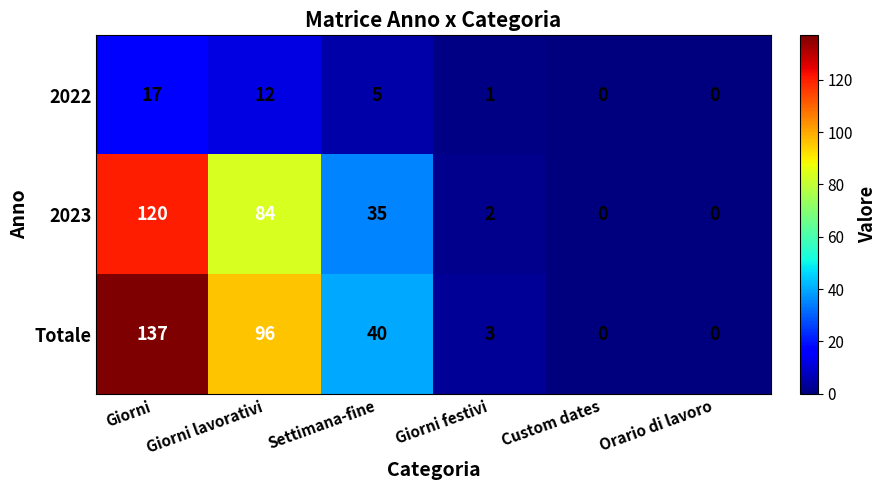

Where is 2023 nearest to the value 60?

Giorni lavorativi